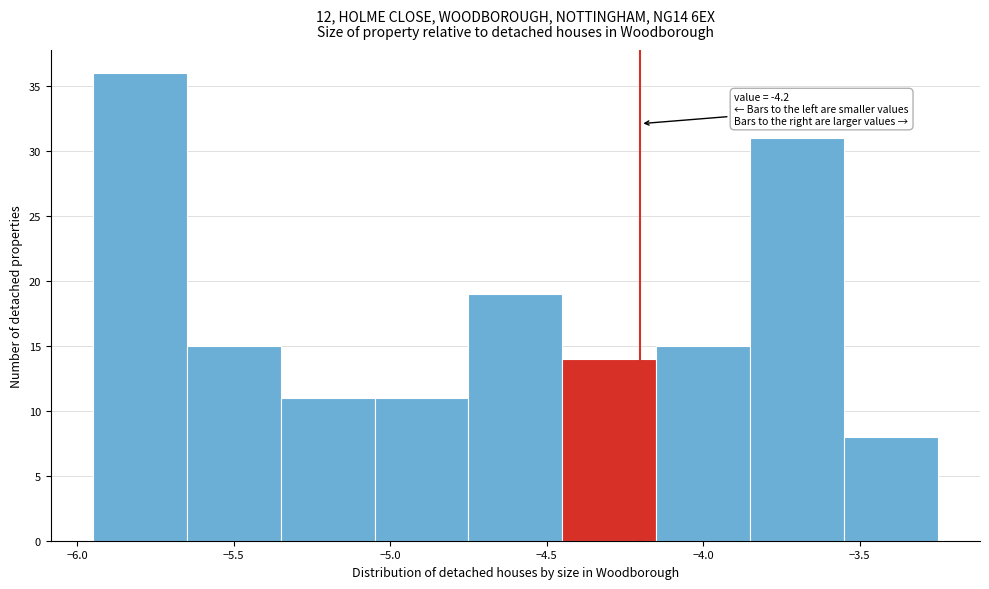

Which range on the x-axis has the tallest bar?

-5.95 to -5.65